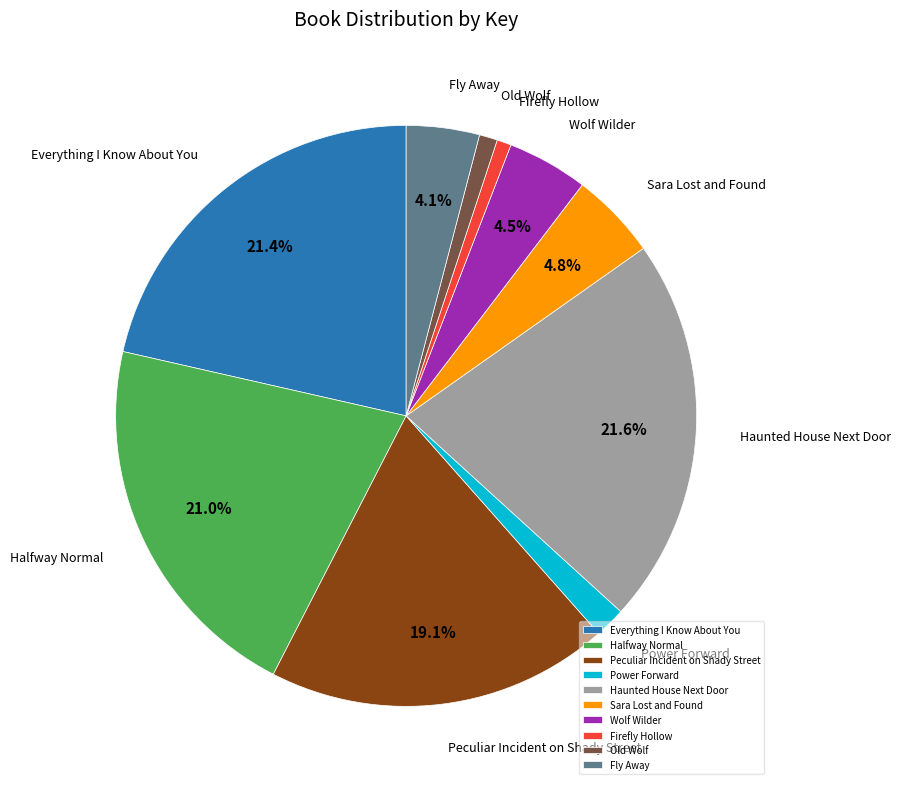

What portion of the pie excludes Peculiar Incident on Shady Street?

80.9%